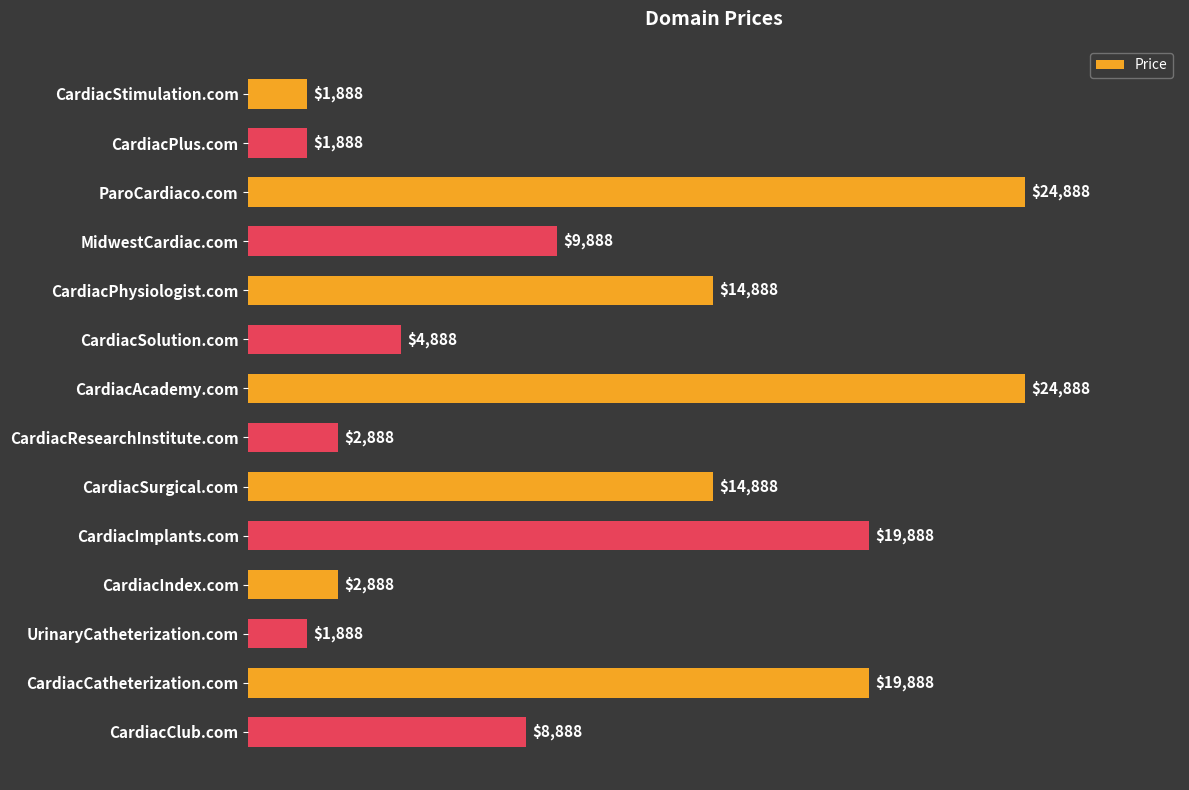

What is the greatest value displayed?

24888